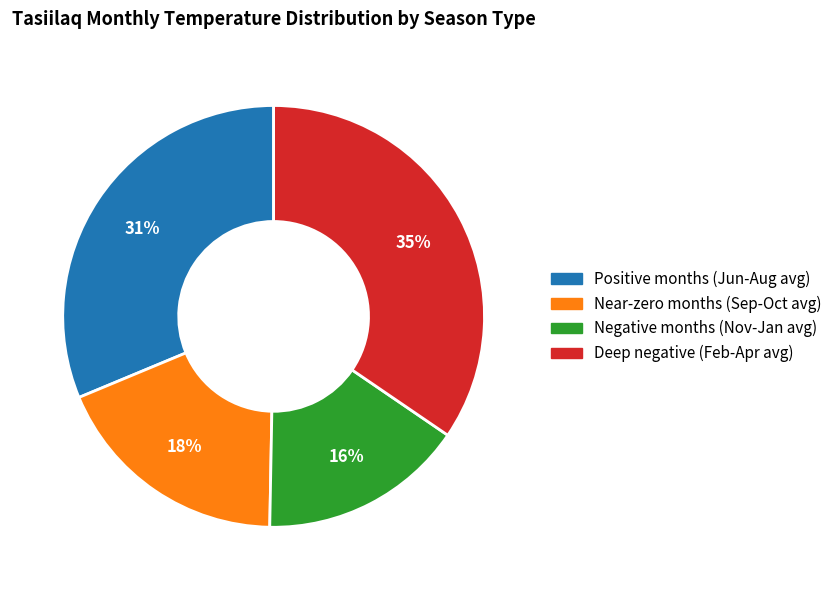

Is there any slice that represents more than half of the pie?

No